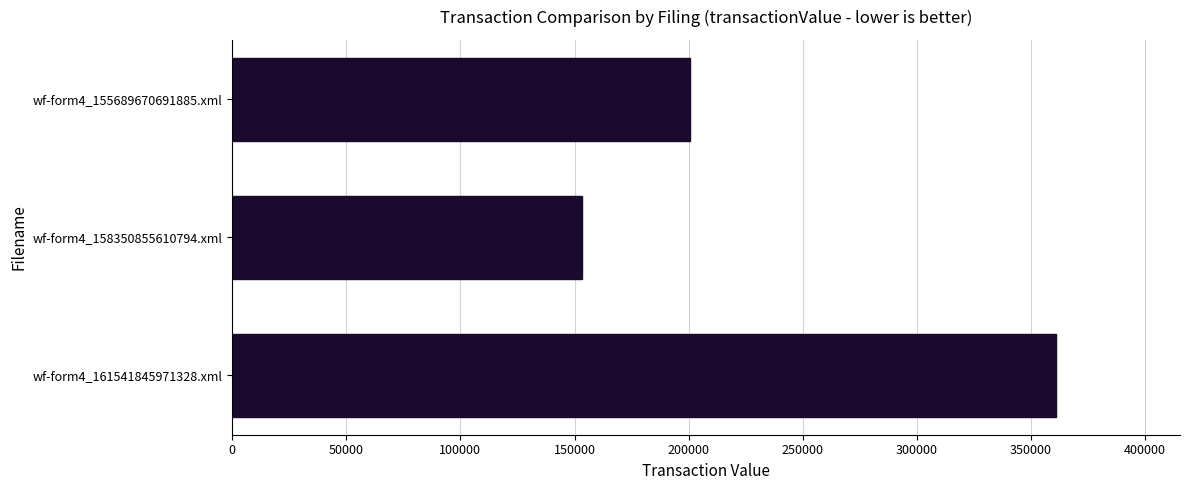

Rank the categories by value from lowest to highest.

wf-form4_158350855610794.xml, wf-form4_155689670691885.xml, wf-form4_161541845971328.xml